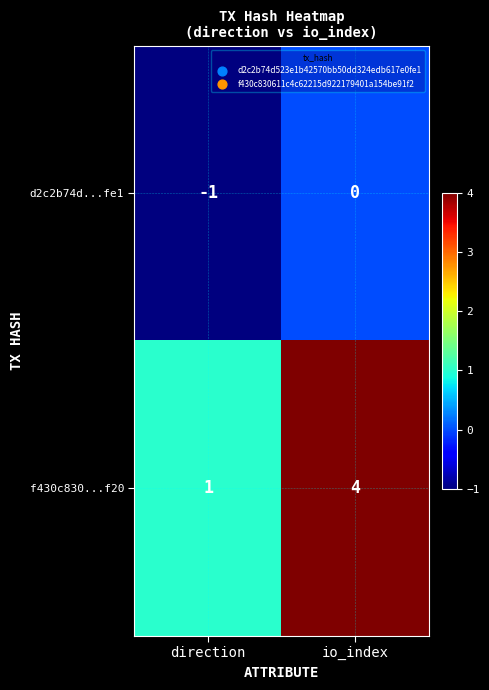

What is the sum of the f430c830...f20 values at direction and io_index?

5